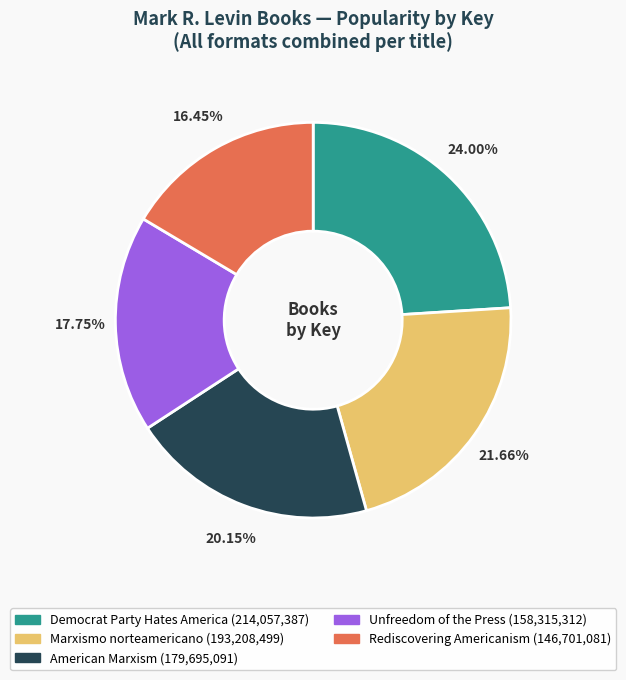

How many slices are in this pie chart?

5